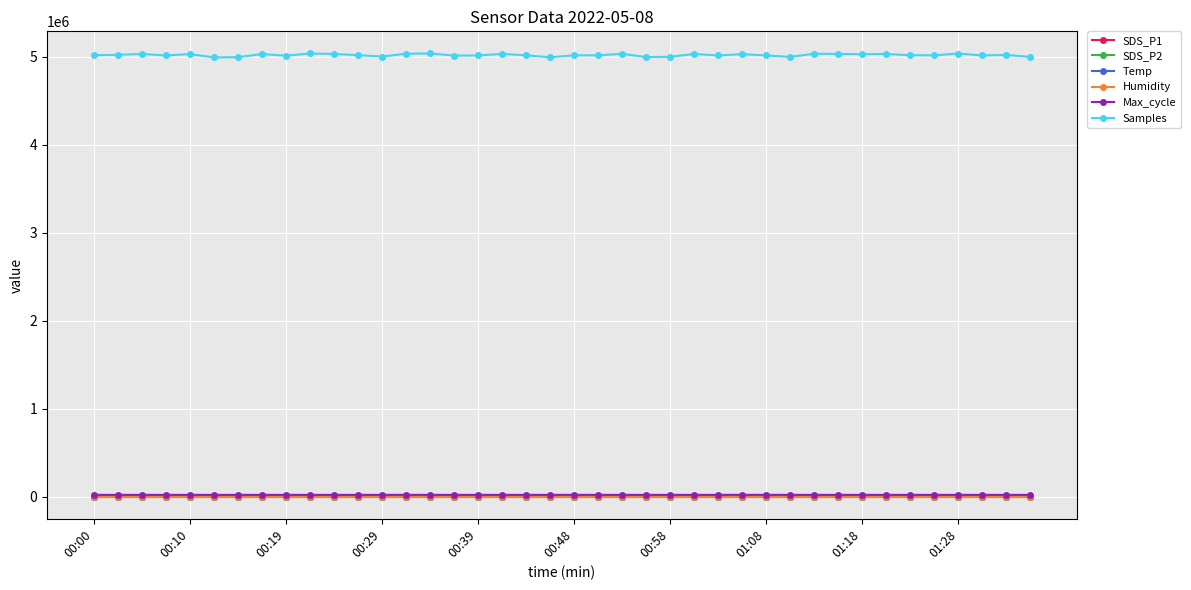

Which series has the widest spread of values?

Samples